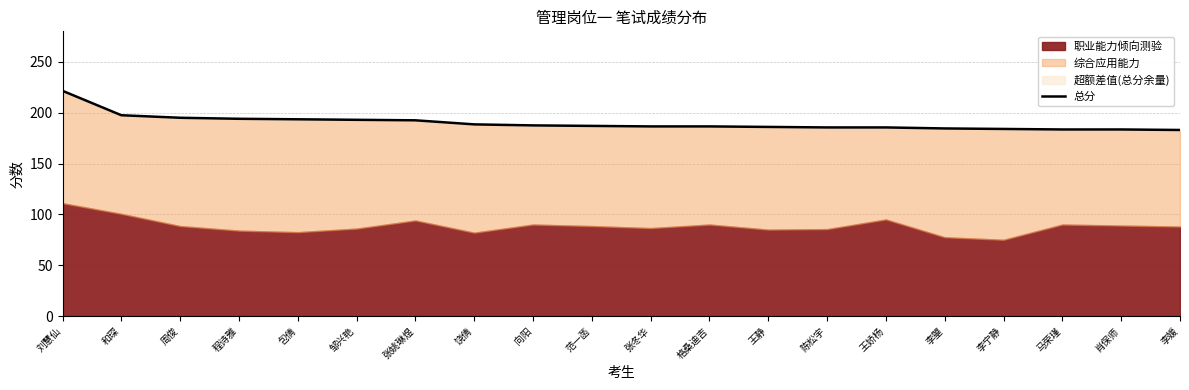

What is the label of the 11th point from the left?

张冬华